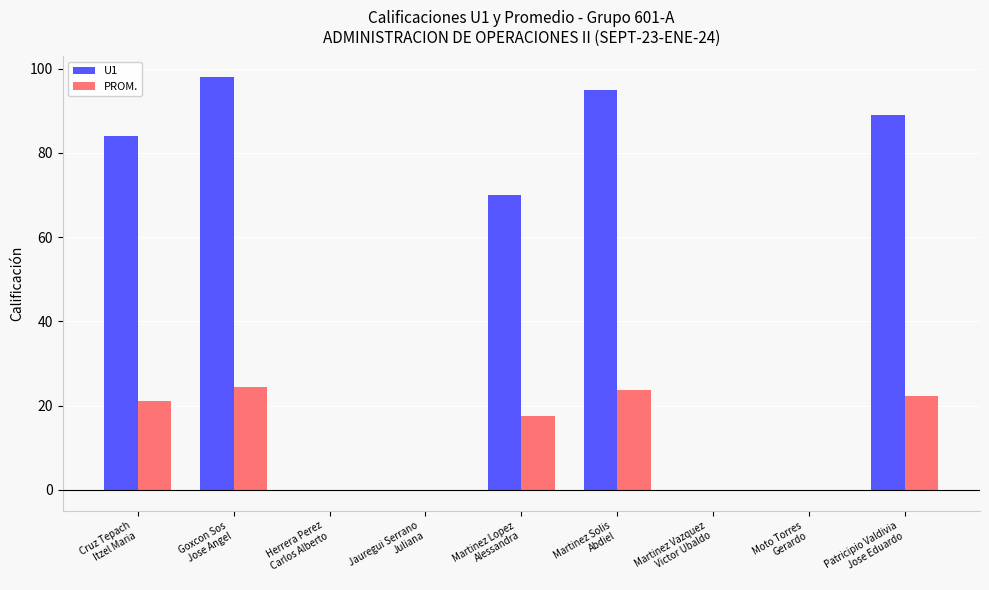

Which series has the largest total across all categories?

U1